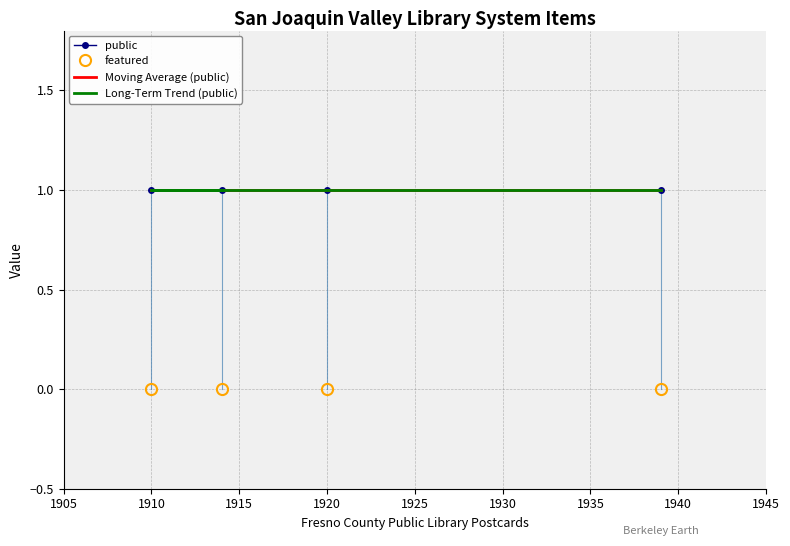

Reading left to right, list all the values displayed in this chart.

public: 1	1	1	1
featured: 0	0	0	0